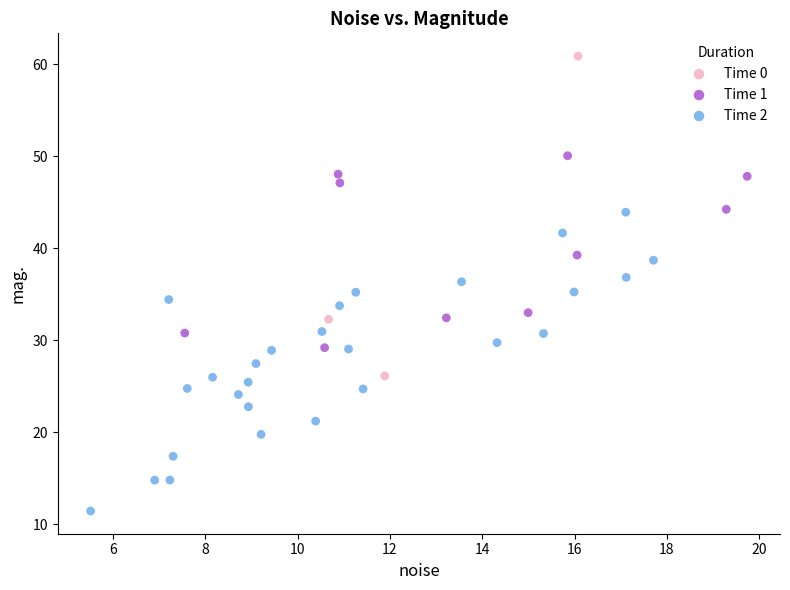

Which series reaches the minimum Y coordinate?

Time 2